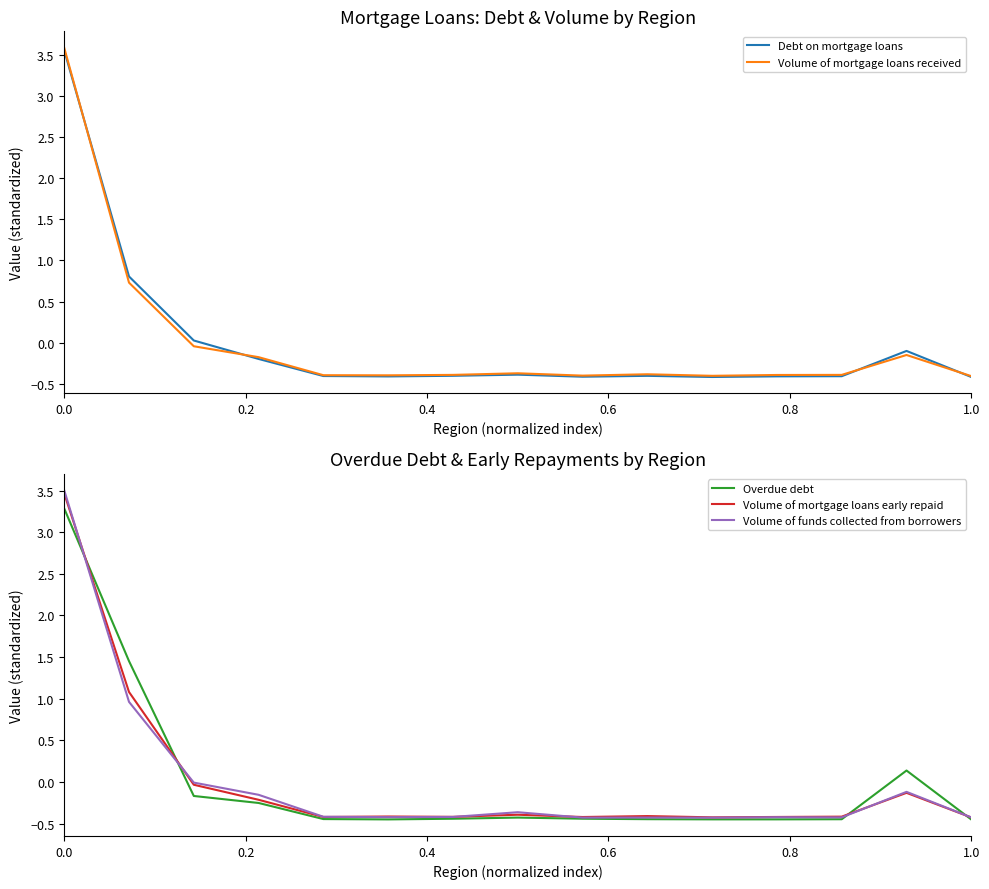

Which series has the largest total across all categories?

Volume of mortgage loans received